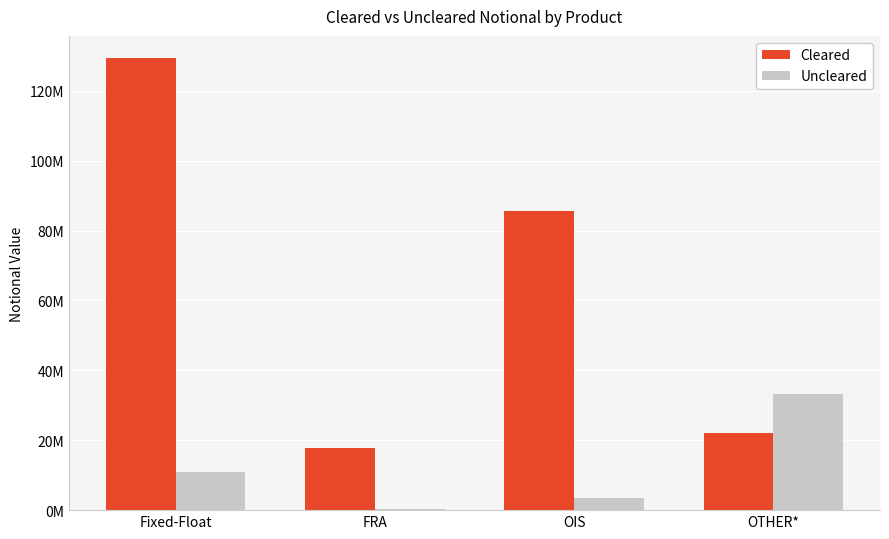

What are all the series names shown in the legend?

Cleared, Uncleared